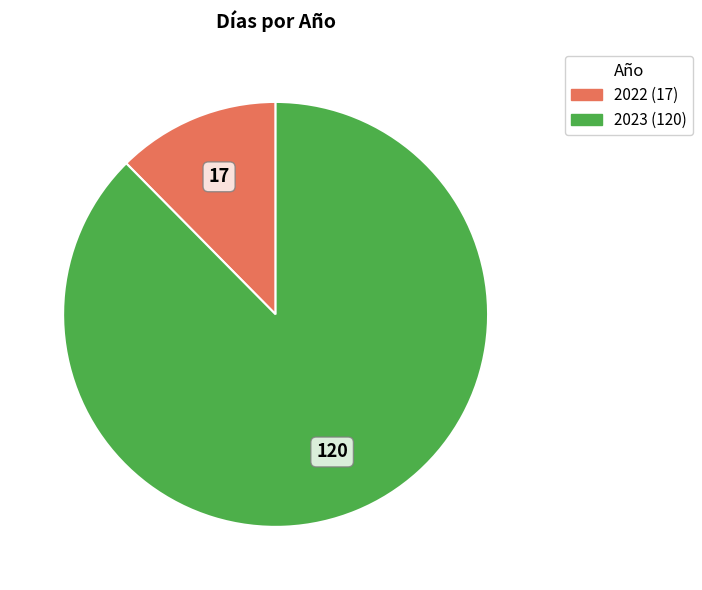

Between 2022 and 2023, which is larger?

2023